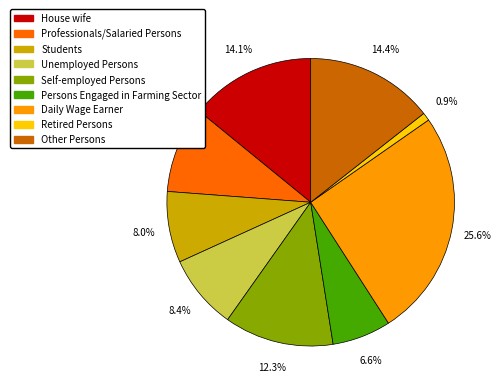

Is there a majority slice in this chart?

No